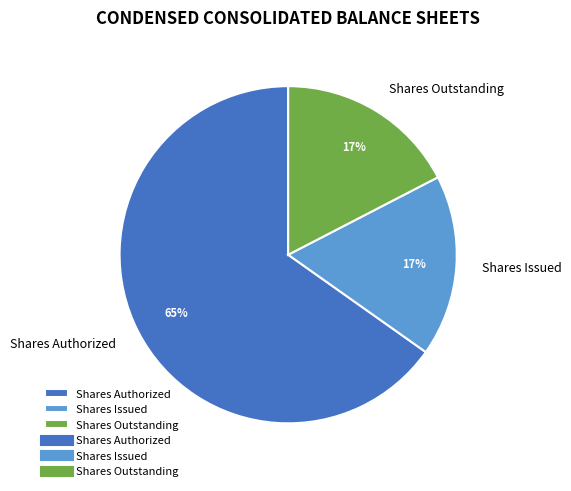

Which category accounts for the majority?

Shares Authorized